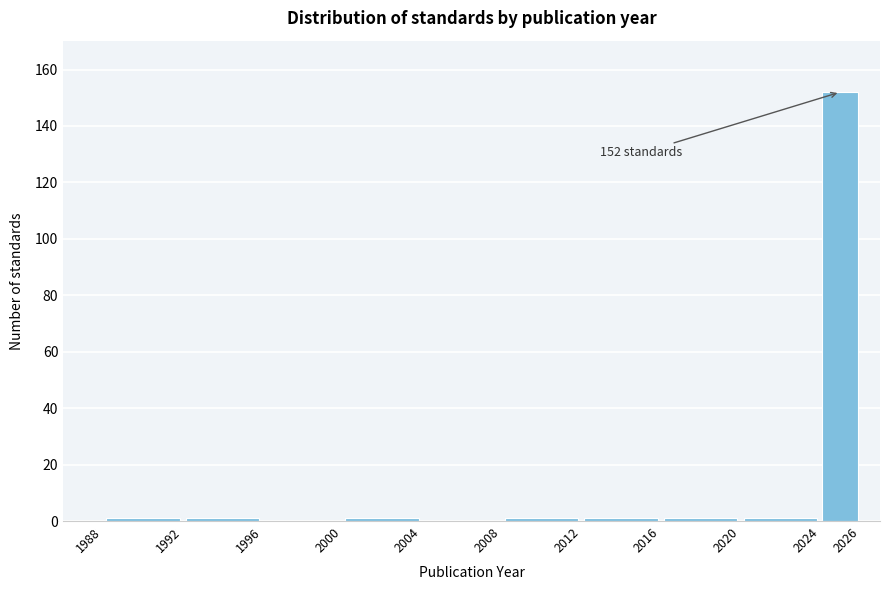

Which range on the x-axis has the tallest bar?

2024 to 2026